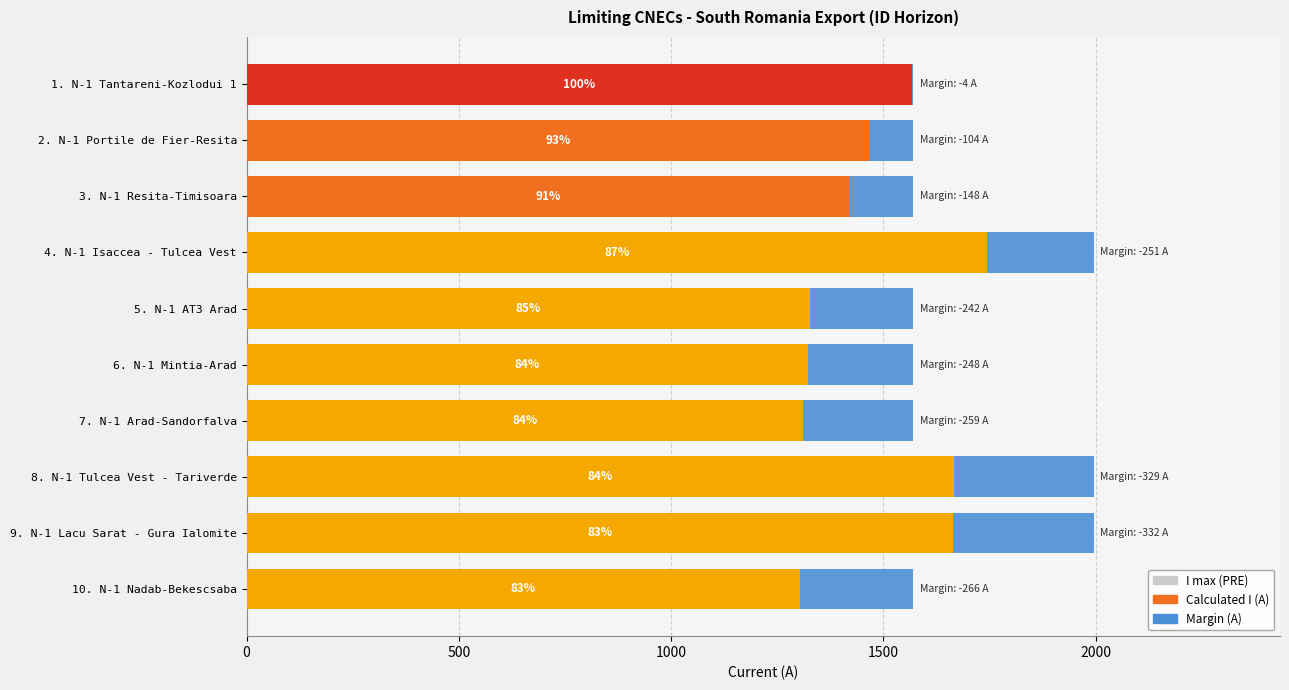

Read the Calculated I (A) value at 5. N-1 AT3 Arad.

1328